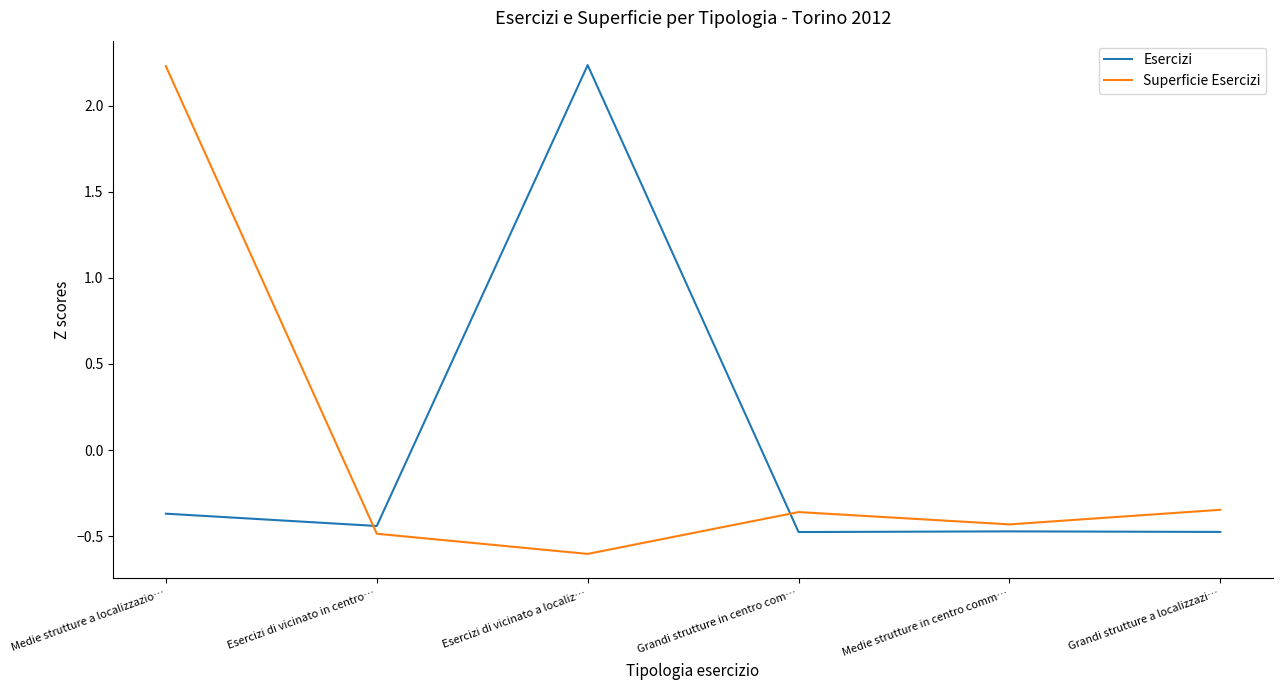

What position from the right is Medie strutture a localizzazio…?

6